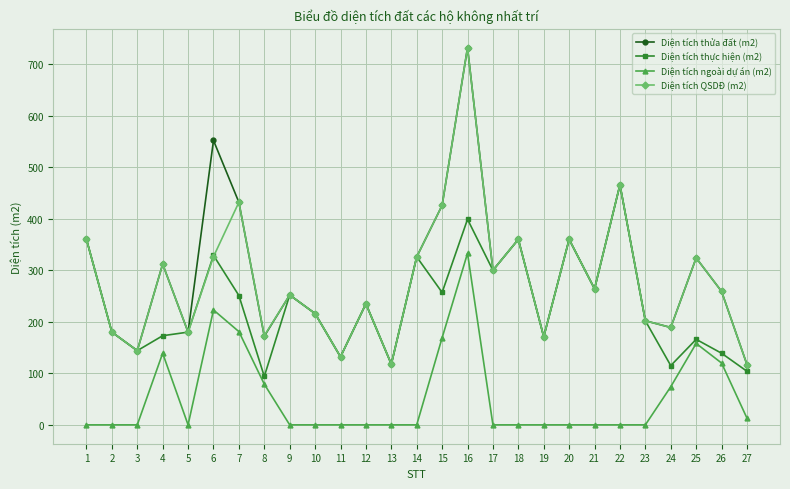

What is the value of the Diện tích QSDĐ (m2) point at the 6th from the left?

326.4